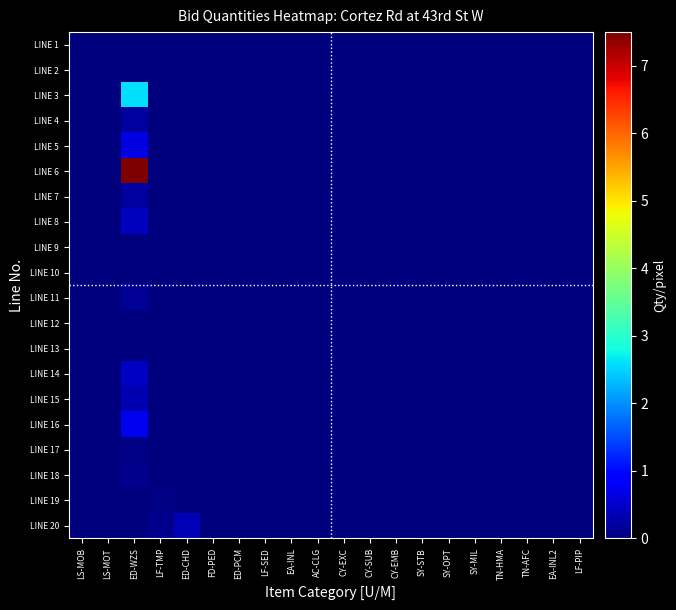

Reading left to right, list all the values displayed in this chart.

LINE 1: LS-MOB=0.0	LS-MOT=0.0	ED-WZS=0.0	LF-TMP=0.0	ED-CHD=0.0	FD-PED=0.0	ED-PCM=0.0	LF-SED=0.0	EA-INL=0.0	AC-CLG=0.0	CY-EXC=0.0	CY-SUB=0.0	CY-EMB=0.0	SY-STB=0.0	SY-OPT=0.0	SY-MIL=0.0	TN-HMA=0.0	TN-AFC=0.0	EA-INL2=0.0	LF-PIP=0.0
LINE 2: LS-MOB=0.0	LS-MOT=0.0	ED-WZS=0.0	LF-TMP=0.0	ED-CHD=0.0	FD-PED=0.0	ED-PCM=0.0	LF-SED=0.0	EA-INL=0.0	AC-CLG=0.0	CY-EXC=0.0	CY-SUB=0.0	CY-EMB=0.0	SY-STB=0.0	SY-OPT=0.0	SY-MIL=0.0	TN-HMA=0.0	TN-AFC=0.0	EA-INL2=0.0	LF-PIP=0.0
LINE 3: LS-MOB=0.0	LS-MOT=0.0	ED-WZS=2.6	LF-TMP=0.0	ED-CHD=0.0	FD-PED=0.0	ED-PCM=0.0	LF-SED=0.0	EA-INL=0.0	AC-CLG=0.0	CY-EXC=0.0	CY-SUB=0.0	CY-EMB=0.0	SY-STB=0.0	SY-OPT=0.0	SY-MIL=0.0	TN-HMA=0.0	TN-AFC=0.0	EA-INL2=0.0	LF-PIP=0.0
LINE 4: LS-MOB=0.0	LS-MOT=0.0	ED-WZS=0.2	LF-TMP=0.0	ED-CHD=0.0	FD-PED=0.0	ED-PCM=0.0	LF-SED=0.0	EA-INL=0.0	AC-CLG=0.0	CY-EXC=0.0	CY-SUB=0.0	CY-EMB=0.0	SY-STB=0.0	SY-OPT=0.0	SY-MIL=0.0	TN-HMA=0.0	TN-AFC=0.0	EA-INL2=0.0	LF-PIP=0.0
LINE 5: LS-MOB=0.0	LS-MOT=0.0	ED-WZS=0.7	LF-TMP=0.0	ED-CHD=0.0	FD-PED=0.0	ED-PCM=0.0	LF-SED=0.0	EA-INL=0.0	AC-CLG=0.0	CY-EXC=0.0	CY-SUB=0.0	CY-EMB=0.0	SY-STB=0.0	SY-OPT=0.0	SY-MIL=0.0	TN-HMA=0.0	TN-AFC=0.0	EA-INL2=0.0	LF-PIP=0.0
LINE 6: LS-MOB=0.0	LS-MOT=0.0	ED-WZS=7.5	LF-TMP=0.0	ED-CHD=0.0	FD-PED=0.0	ED-PCM=0.0	LF-SED=0.0	EA-INL=0.0	AC-CLG=0.0	CY-EXC=0.0	CY-SUB=0.0	CY-EMB=0.0	SY-STB=0.0	SY-OPT=0.0	SY-MIL=0.0	TN-HMA=0.0	TN-AFC=0.0	EA-INL2=0.0	LF-PIP=0.0
LINE 7: LS-MOB=0.0	LS-MOT=0.0	ED-WZS=0.2	LF-TMP=0.0	ED-CHD=0.0	FD-PED=0.0	ED-PCM=0.0	LF-SED=0.0	EA-INL=0.0	AC-CLG=0.0	CY-EXC=0.0	CY-SUB=0.0	CY-EMB=0.0	SY-STB=0.0	SY-OPT=0.0	SY-MIL=0.0	TN-HMA=0.0	TN-AFC=0.0	EA-INL2=0.0	LF-PIP=0.0
LINE 8: LS-MOB=0.0	LS-MOT=0.0	ED-WZS=0.4	LF-TMP=0.0	ED-CHD=0.0	FD-PED=0.0	ED-PCM=0.0	LF-SED=0.0	EA-INL=0.0	AC-CLG=0.0	CY-EXC=0.0	CY-SUB=0.0	CY-EMB=0.0	SY-STB=0.0	SY-OPT=0.0	SY-MIL=0.0	TN-HMA=0.0	TN-AFC=0.0	EA-INL2=0.0	LF-PIP=0.0
LINE 9: LS-MOB=0.0	LS-MOT=0.0	ED-WZS=0.0	LF-TMP=0.0	ED-CHD=0.0	FD-PED=0.0	ED-PCM=0.0	LF-SED=0.0	EA-INL=0.0	AC-CLG=0.0	CY-EXC=0.0	CY-SUB=0.0	CY-EMB=0.0	SY-STB=0.0	SY-OPT=0.0	SY-MIL=0.0	TN-HMA=0.0	TN-AFC=0.0	EA-INL2=0.0	LF-PIP=0.0
LINE 10: LS-MOB=0.0	LS-MOT=0.0	ED-WZS=0.0	LF-TMP=0.0	ED-CHD=0.0	FD-PED=0.0	ED-PCM=0.0	LF-SED=0.0	EA-INL=0.0	AC-CLG=0.0	CY-EXC=0.0	CY-SUB=0.0	CY-EMB=0.0	SY-STB=0.0	SY-OPT=0.0	SY-MIL=0.0	TN-HMA=0.0	TN-AFC=0.0	EA-INL2=0.0	LF-PIP=0.0
LINE 11: LS-MOB=0.0	LS-MOT=0.0	ED-WZS=0.2	LF-TMP=0.0	ED-CHD=0.0	FD-PED=0.0	ED-PCM=0.0	LF-SED=0.0	EA-INL=0.0	AC-CLG=0.0	CY-EXC=0.0	CY-SUB=0.0	CY-EMB=0.0	SY-STB=0.0	SY-OPT=0.0	SY-MIL=0.0	TN-HMA=0.0	TN-AFC=0.0	EA-INL2=0.0	LF-PIP=0.0
LINE 12: LS-MOB=0.0	LS-MOT=0.0	ED-WZS=0.0	LF-TMP=0.0	ED-CHD=0.0	FD-PED=0.0	ED-PCM=0.0	LF-SED=0.0	EA-INL=0.0	AC-CLG=0.0	CY-EXC=0.0	CY-SUB=0.0	CY-EMB=0.0	SY-STB=0.0	SY-OPT=0.0	SY-MIL=0.0	TN-HMA=0.0	TN-AFC=0.0	EA-INL2=0.0	LF-PIP=0.0
LINE 13: LS-MOB=0.0	LS-MOT=0.0	ED-WZS=0.0	LF-TMP=0.0	ED-CHD=0.0	FD-PED=0.0	ED-PCM=0.0	LF-SED=0.0	EA-INL=0.0	AC-CLG=0.0	CY-EXC=0.0	CY-SUB=0.0	CY-EMB=0.0	SY-STB=0.0	SY-OPT=0.0	SY-MIL=0.0	TN-HMA=0.0	TN-AFC=0.0	EA-INL2=0.0	LF-PIP=0.0
LINE 14: LS-MOB=0.0	LS-MOT=0.0	ED-WZS=0.5	LF-TMP=0.0	ED-CHD=0.0	FD-PED=0.0	ED-PCM=0.0	LF-SED=0.0	EA-INL=0.0	AC-CLG=0.0	CY-EXC=0.0	CY-SUB=0.0	CY-EMB=0.0	SY-STB=0.0	SY-OPT=0.0	SY-MIL=0.0	TN-HMA=0.0	TN-AFC=0.0	EA-INL2=0.0	LF-PIP=0.0
LINE 15: LS-MOB=0.0	LS-MOT=0.0	ED-WZS=0.3	LF-TMP=0.0	ED-CHD=0.0	FD-PED=0.0	ED-PCM=0.0	LF-SED=0.0	EA-INL=0.0	AC-CLG=0.0	CY-EXC=0.0	CY-SUB=0.0	CY-EMB=0.0	SY-STB=0.0	SY-OPT=0.0	SY-MIL=0.0	TN-HMA=0.0	TN-AFC=0.0	EA-INL2=0.0	LF-PIP=0.0
LINE 16: LS-MOB=0.0	LS-MOT=0.0	ED-WZS=0.8	LF-TMP=0.0	ED-CHD=0.0	FD-PED=0.0	ED-PCM=0.0	LF-SED=0.0	EA-INL=0.0	AC-CLG=0.0	CY-EXC=0.0	CY-SUB=0.0	CY-EMB=0.0	SY-STB=0.0	SY-OPT=0.0	SY-MIL=0.0	TN-HMA=0.0	TN-AFC=0.0	EA-INL2=0.0	LF-PIP=0.0
LINE 17: LS-MOB=0.0	LS-MOT=0.0	ED-WZS=0.0	LF-TMP=0.0	ED-CHD=0.0	FD-PED=0.0	ED-PCM=0.0	LF-SED=0.0	EA-INL=0.0	AC-CLG=0.0	CY-EXC=0.0	CY-SUB=0.0	CY-EMB=0.0	SY-STB=0.0	SY-OPT=0.0	SY-MIL=0.0	TN-HMA=0.0	TN-AFC=0.0	EA-INL2=0.0	LF-PIP=0.0
LINE 18: LS-MOB=0.0	LS-MOT=0.0	ED-WZS=0.1	LF-TMP=0.0	ED-CHD=0.0	FD-PED=0.0	ED-PCM=0.0	LF-SED=0.0	EA-INL=0.0	AC-CLG=0.0	CY-EXC=0.0	CY-SUB=0.0	CY-EMB=0.0	SY-STB=0.0	SY-OPT=0.0	SY-MIL=0.0	TN-HMA=0.0	TN-AFC=0.0	EA-INL2=0.0	LF-PIP=0.0
LINE 19: LS-MOB=0.0	LS-MOT=0.0	ED-WZS=0.0	LF-TMP=0.1	ED-CHD=0.0	FD-PED=0.0	ED-PCM=0.0	LF-SED=0.0	EA-INL=0.0	AC-CLG=0.0	CY-EXC=0.0	CY-SUB=0.0	CY-EMB=0.0	SY-STB=0.0	SY-OPT=0.0	SY-MIL=0.0	TN-HMA=0.0	TN-AFC=0.0	EA-INL2=0.0	LF-PIP=0.0
LINE 20: LS-MOB=0.0	LS-MOT=0.0	ED-WZS=0.0	LF-TMP=0.1	ED-CHD=0.4	FD-PED=0.0	ED-PCM=0.0	LF-SED=0.0	EA-INL=0.0	AC-CLG=0.0	CY-EXC=0.0	CY-SUB=0.0	CY-EMB=0.0	SY-STB=0.0	SY-OPT=0.0	SY-MIL=0.0	TN-HMA=0.0	TN-AFC=0.0	EA-INL2=0.0	LF-PIP=0.0